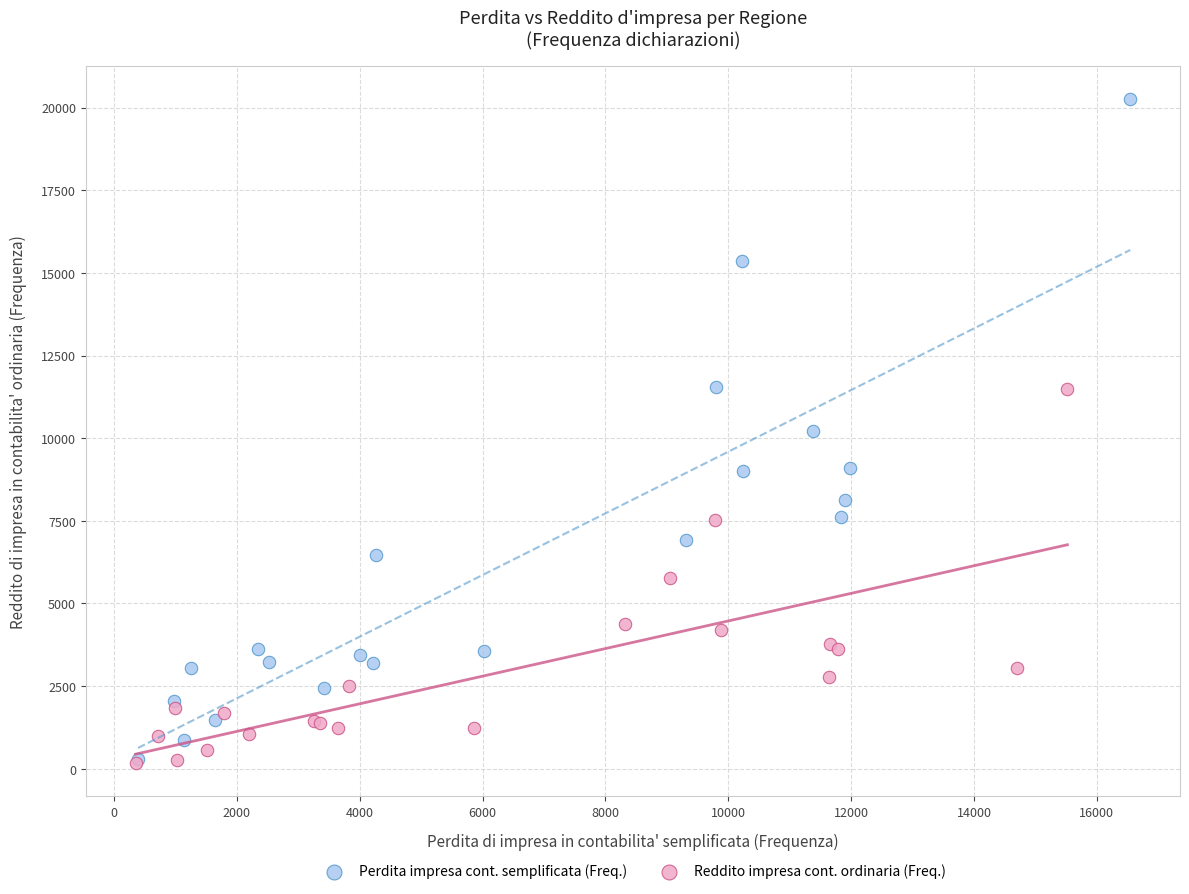

Which series has the largest Y range (max minus min)?

Perdita impresa cont. semplificata (Freq.)